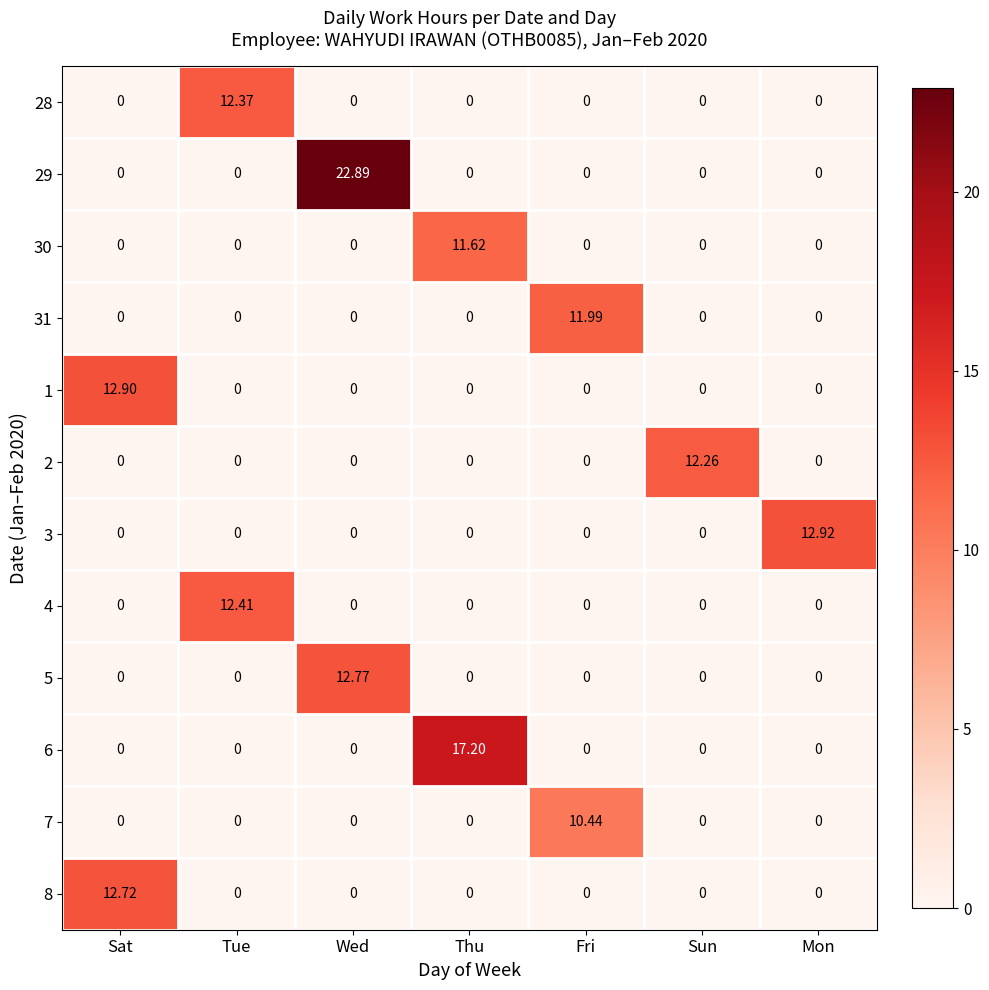

How many positive values does the 4 series have?

1